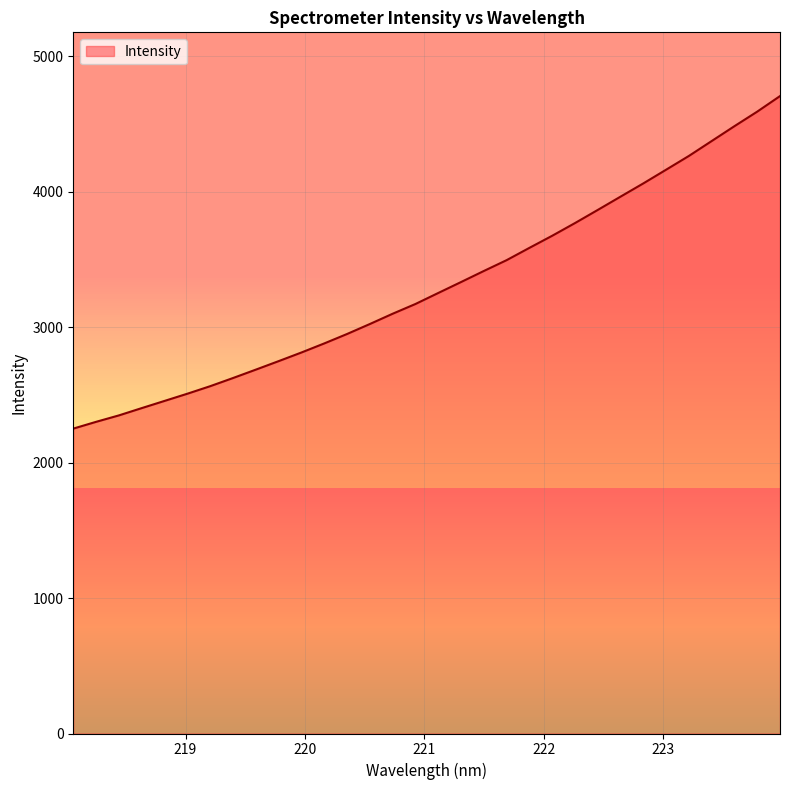

What is the maximum value shown in the chart?

4705.1